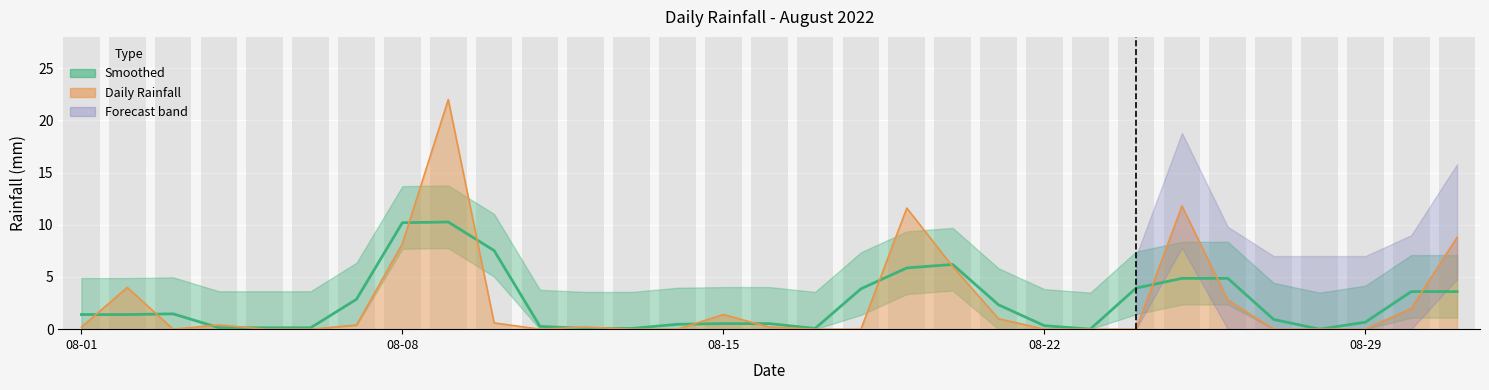

Is it true that the value at 17 is 5.7?

False